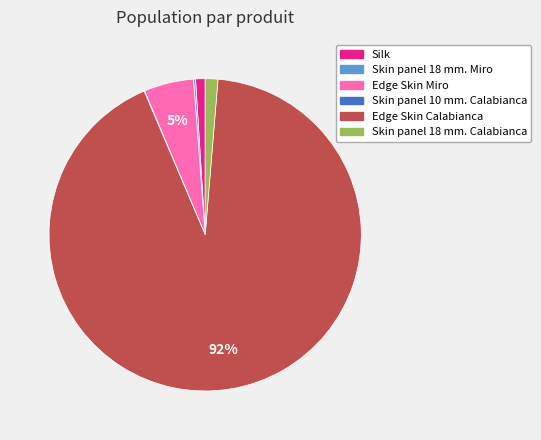

Is it true that Edge Skin Miro is 11% of the pie?

False